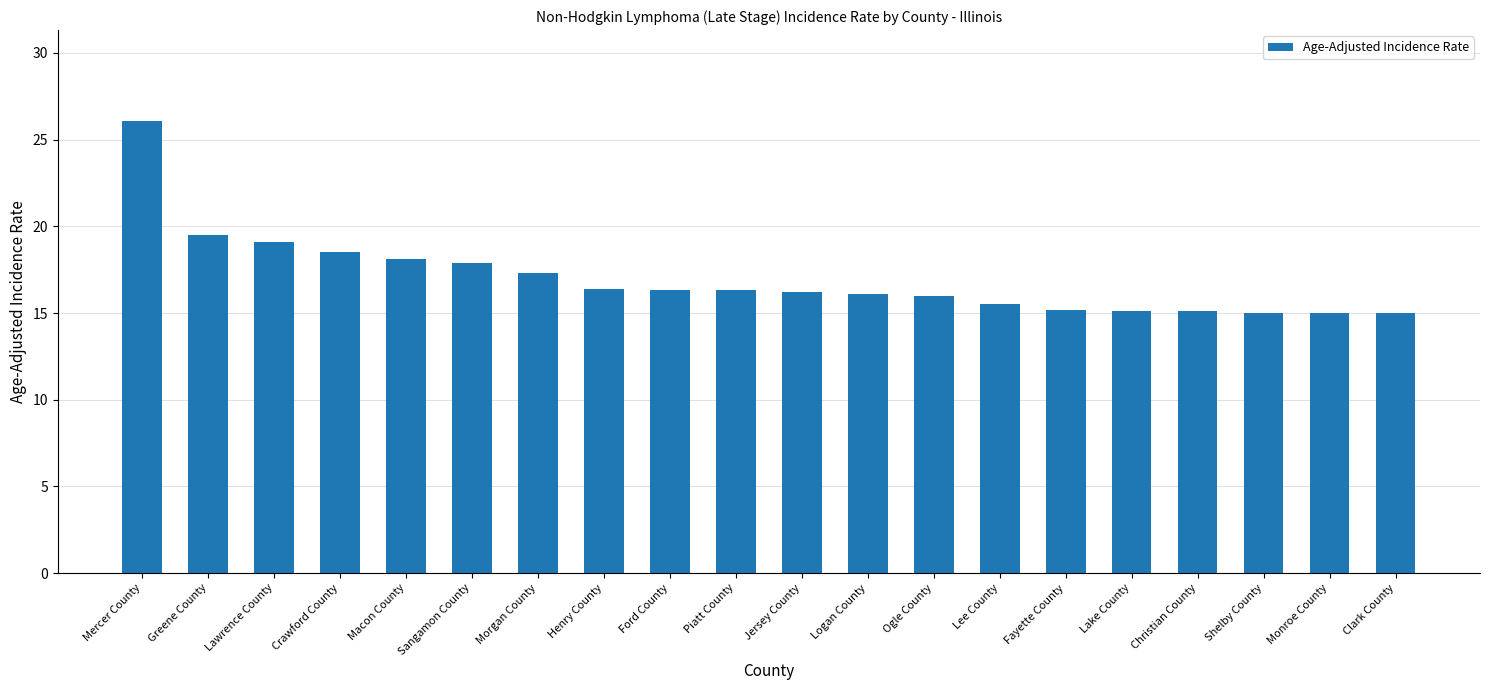

Is it true that the value at Piatt County is 16.3?

True